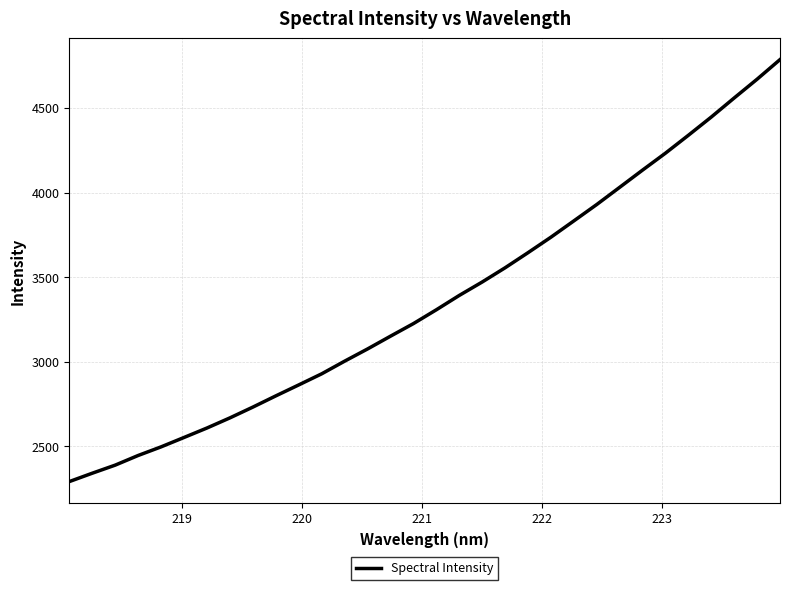

What is the smallest value displayed?

2291.1